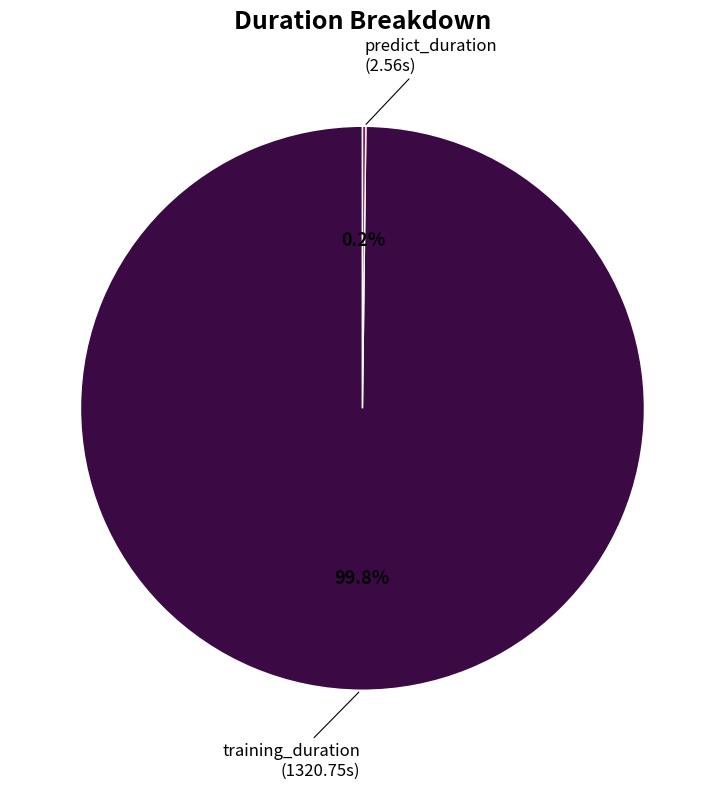

Does any single category account for the majority?

Yes